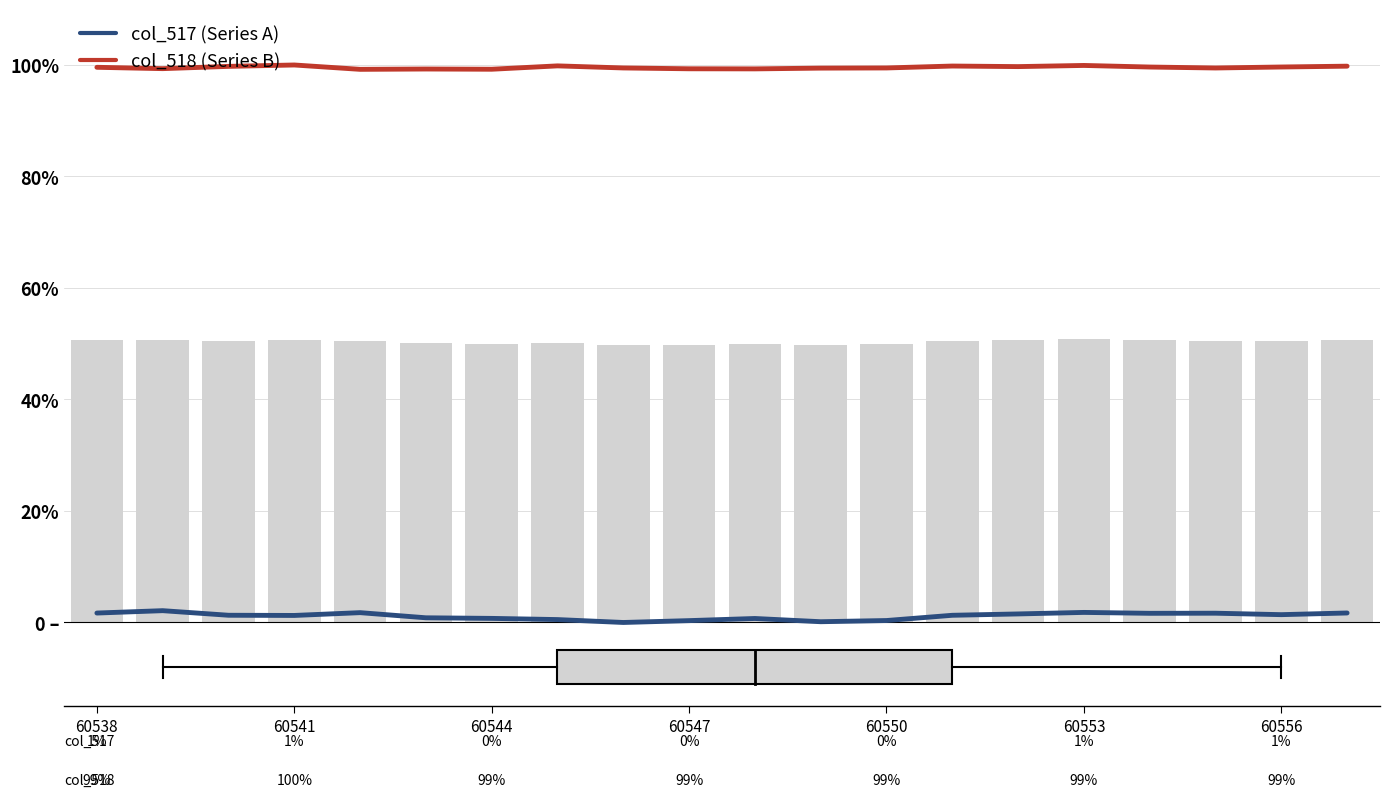

List the series in order of their peak value, highest first.

col_518 (Series B), col_517 (Series A)